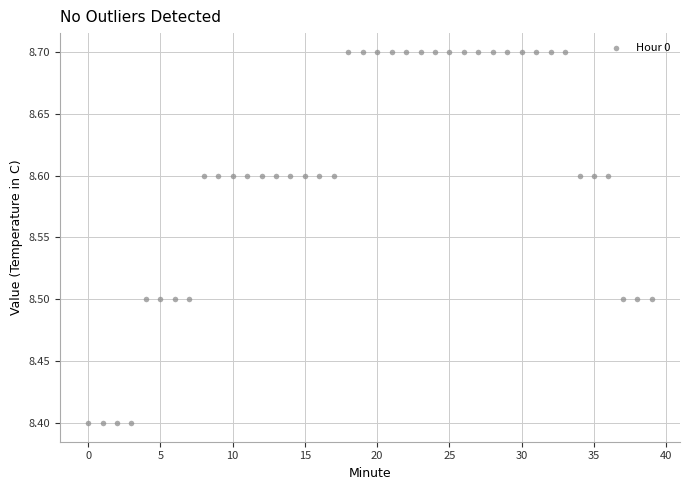

What is the range of Y values (max minus min)?

0.3